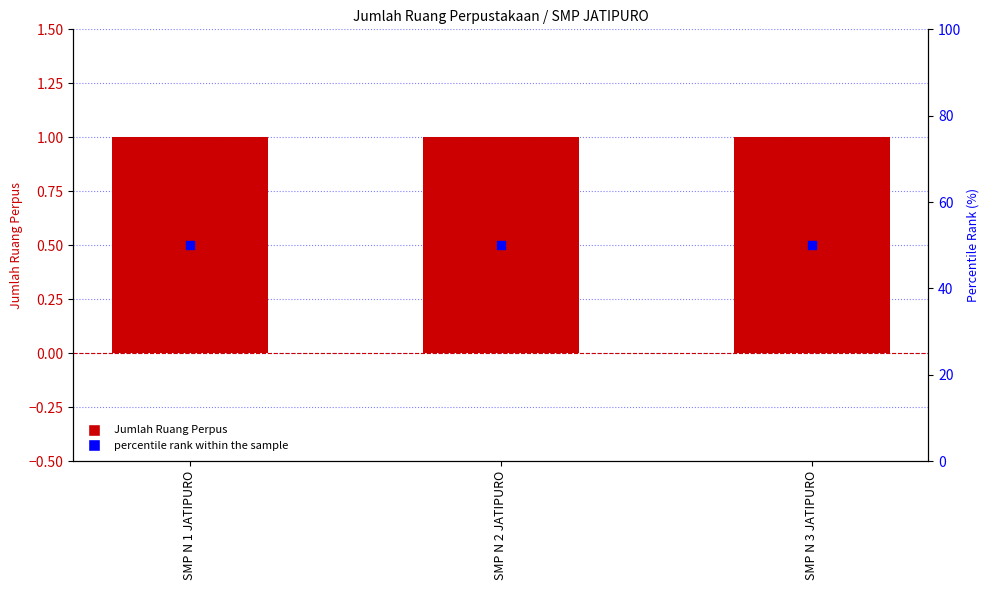

Which series reaches the maximum Y coordinate?

percentile rank within the sample